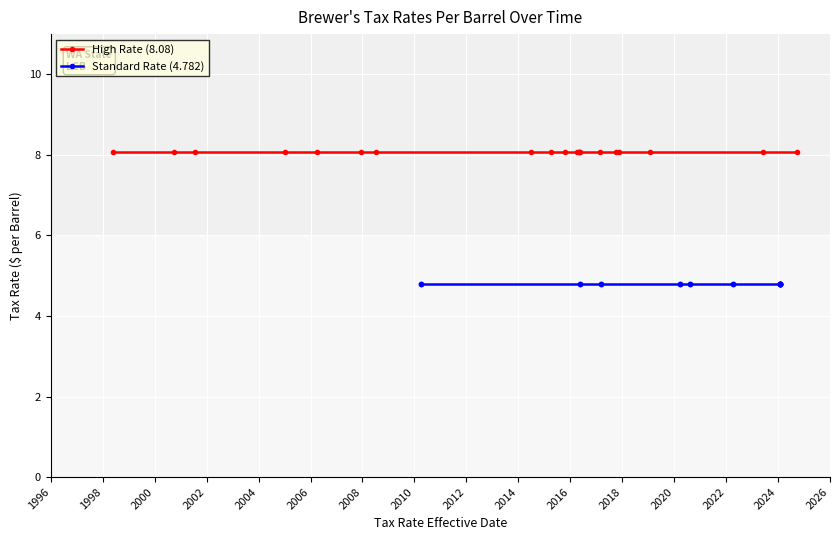

What is the minimum value shown in the chart?

4.8